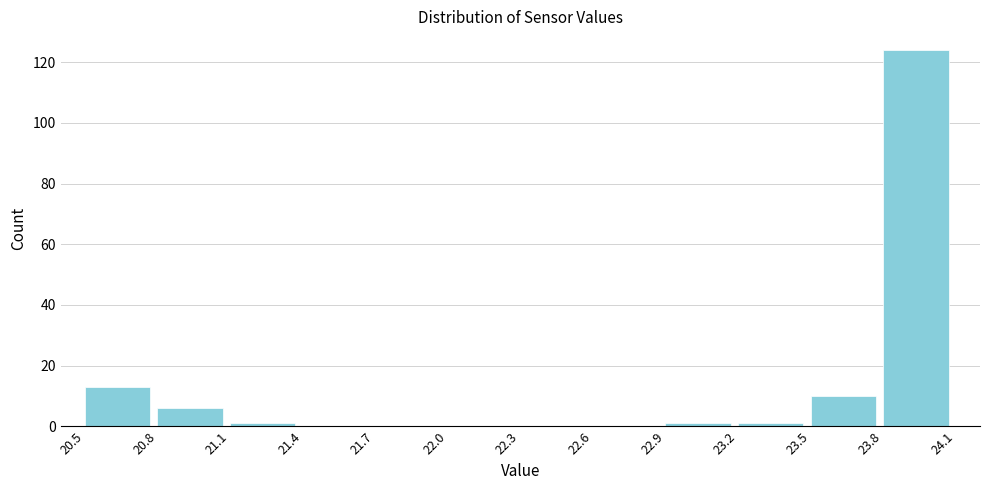

Reading left to right, list every bar in this chart as the range it spans on the x-axis followed by its height. The values are not printed on the chart, so give them approximately, as read against the axis.

20.5 to 20.8: 14
20.8 to 21.1: 6
21.1 to 21.4: under 2
21.4 to 21.7: 0
21.7 to 22.0: 0
22.0 to 22.3: 0
22.3 to 22.6: 0
22.6 to 22.9: 0
22.9 to 23.2: under 2
23.2 to 23.5: under 2
23.5 to 23.8: 10
23.8 to 24.1: 124